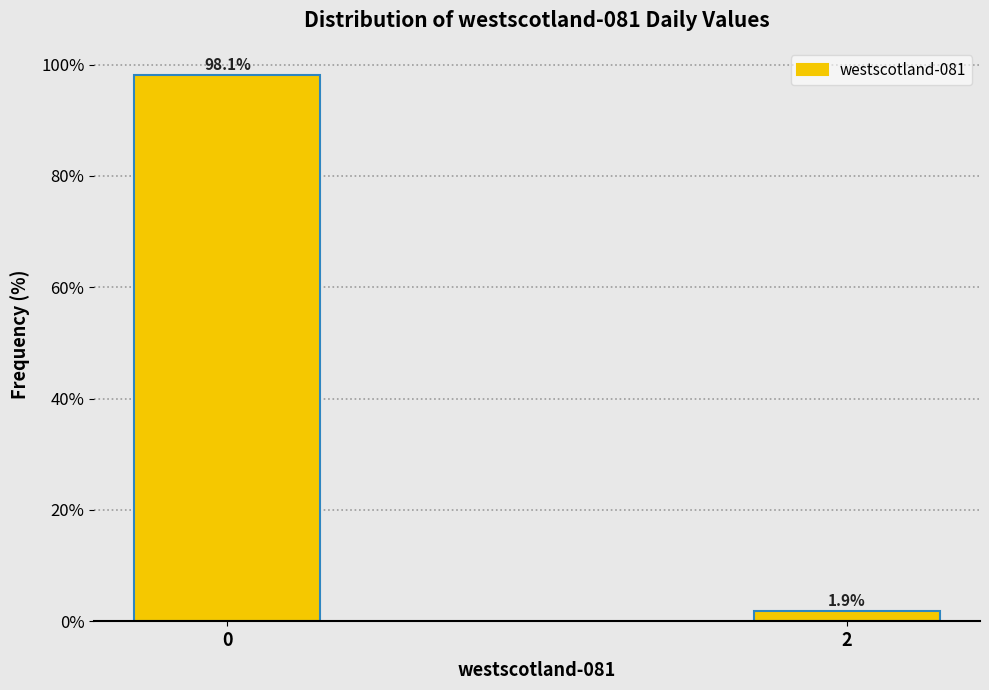

Reading left to right, list all the values displayed in this chart.

0=98.1	2=1.9